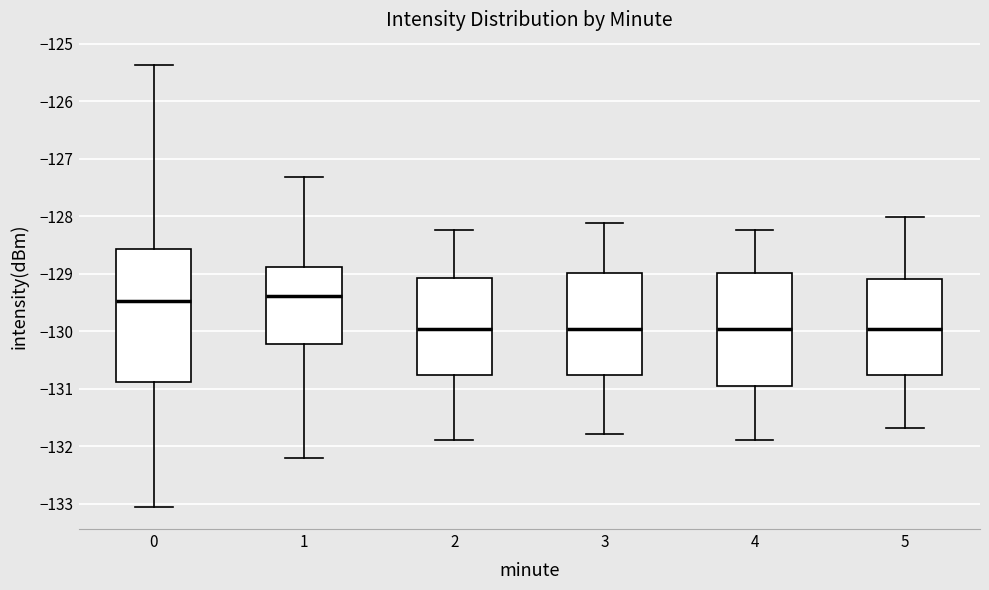

Where is the upper edge of the box at x = 0 on the y-axis? The values are not printed on the chart, so give them approximately, as read against the axis.

-128.6